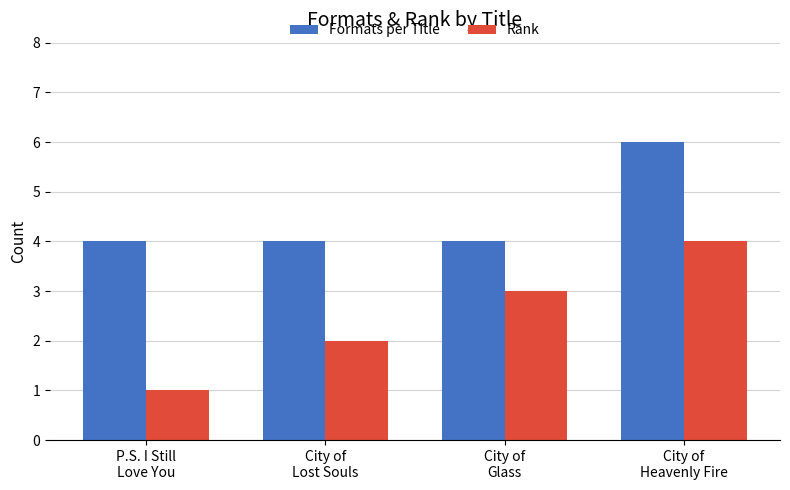

Which series has the widest spread of values?

Rank